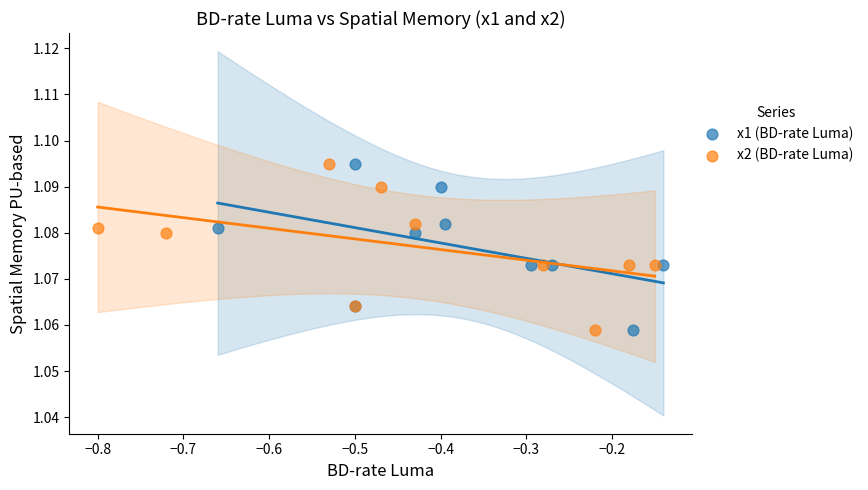

What are all the series names shown in the legend?

x1 (BD-rate Luma), x2 (BD-rate Luma)